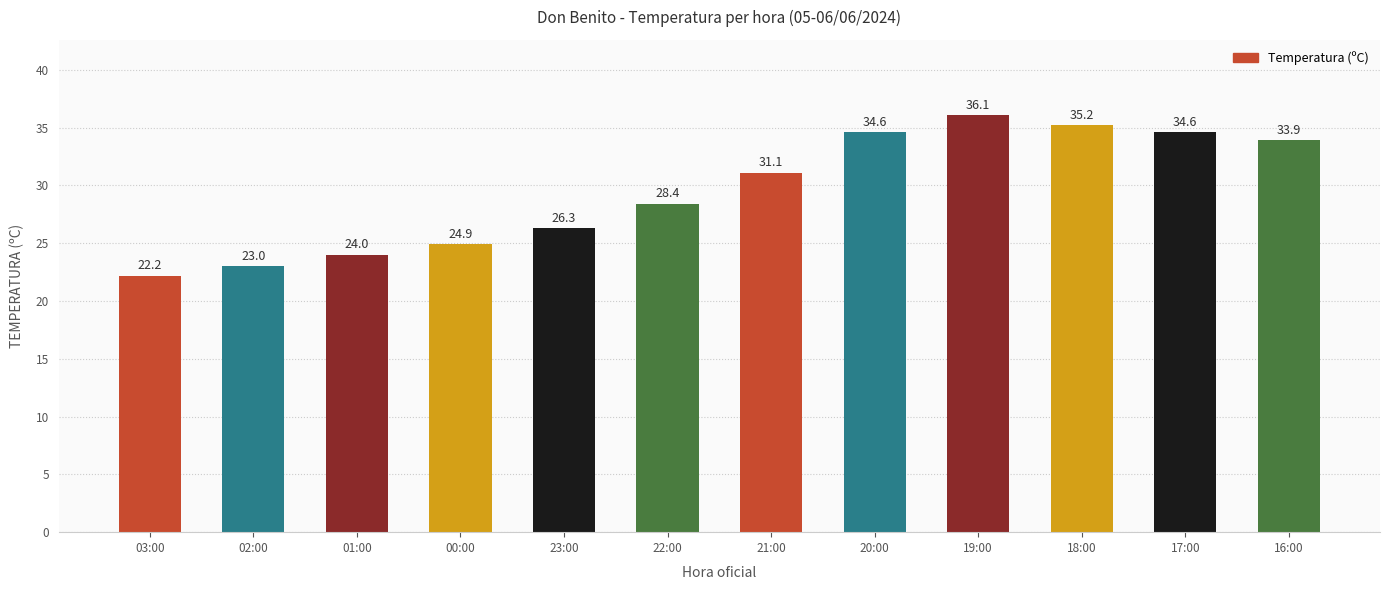

What is the change in value from 22:00 to 18:00?

+6.8